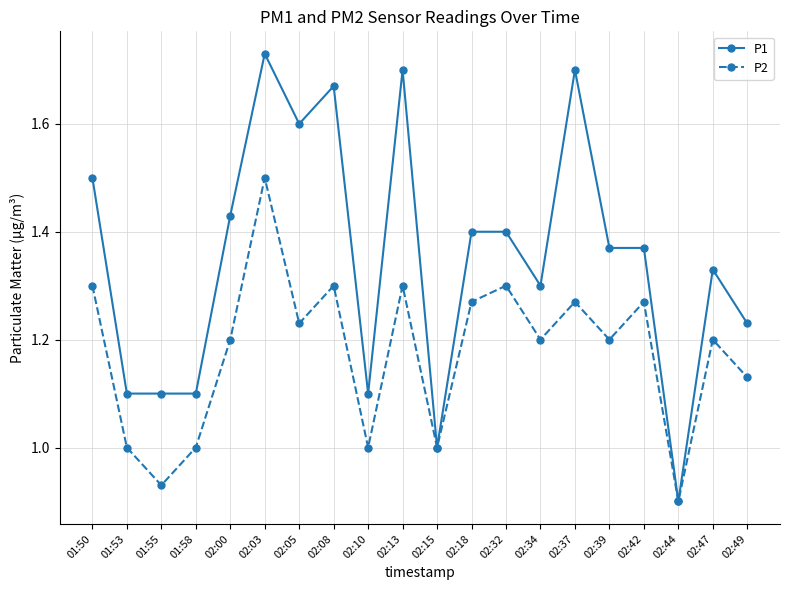

At which label does P1 reach its peak?

02:03